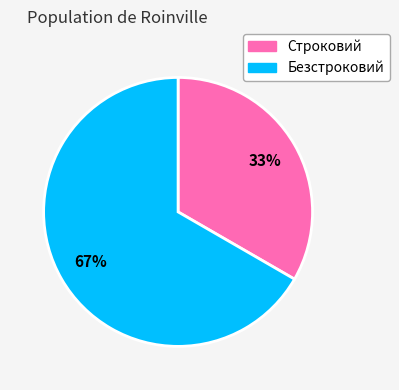

Is there a majority slice in this chart?

Yes